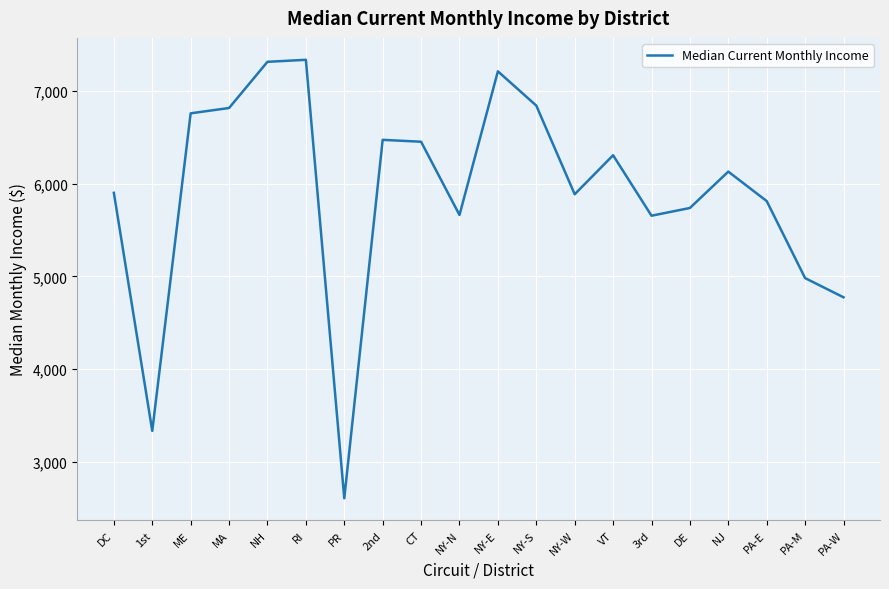

What is the sum of the values at 3rd and MA?

12466.7